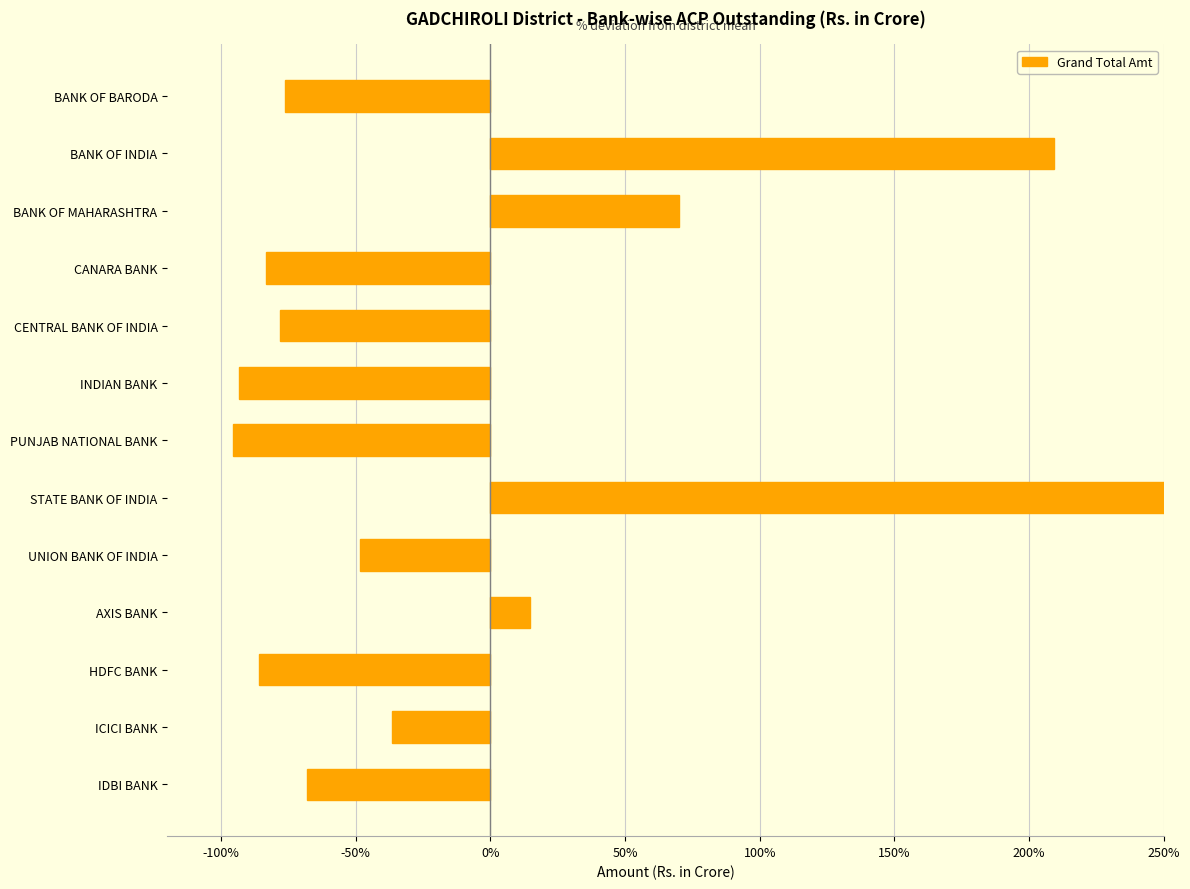

What is the greatest value displayed?

371.6